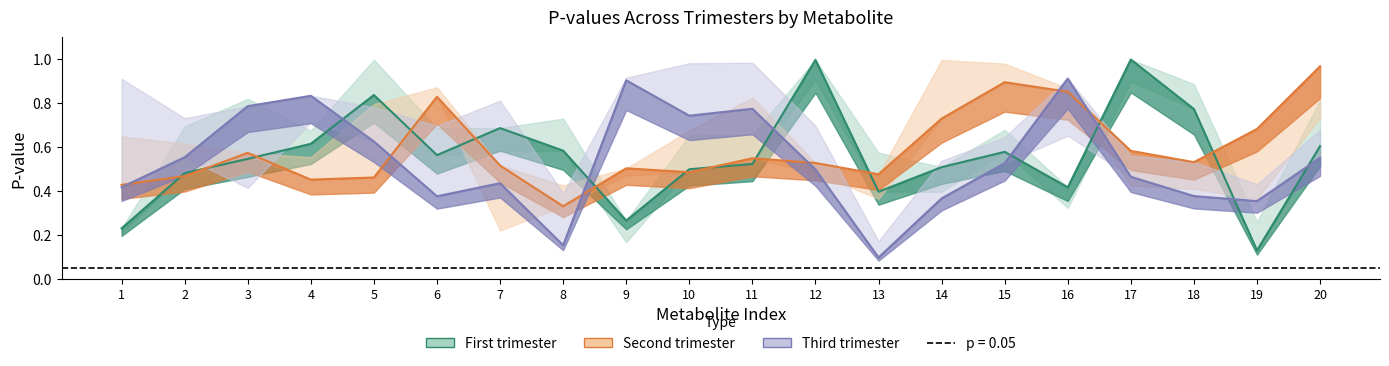

True or false: Second trimester p-value has a value of 0.2 at 10.

False